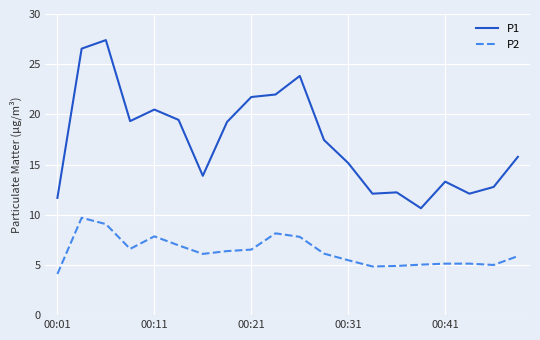

What is the difference between the second highest and second lowest values in the P1 series?

14.9